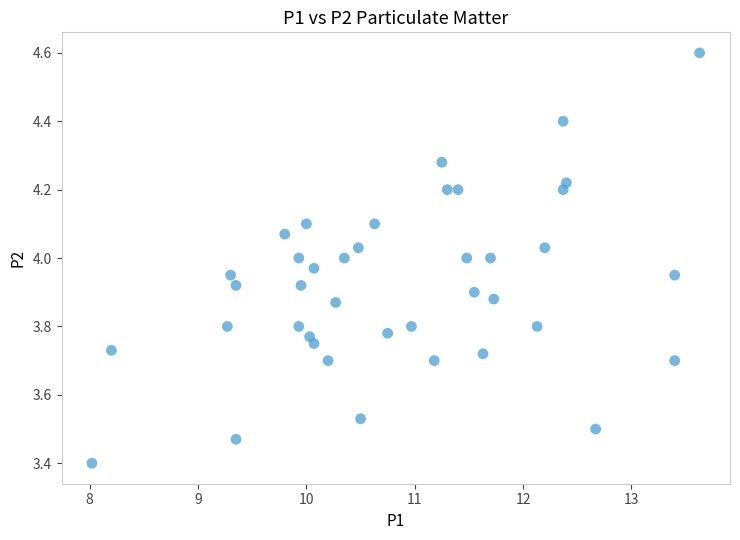

What is the range of Y values (max minus min)?

1.2